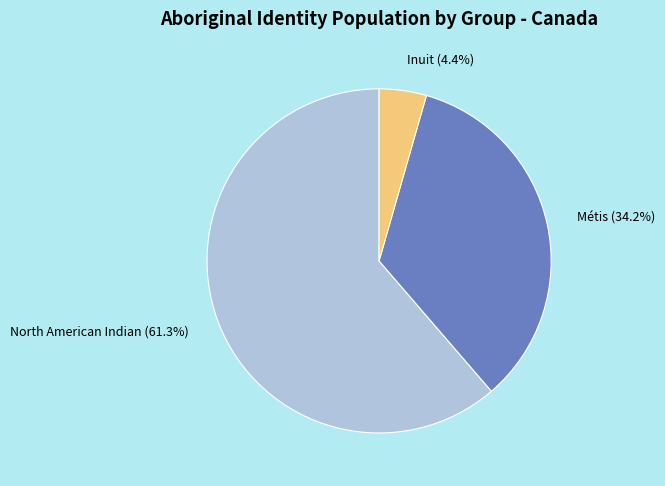

To the nearest percent, what is the combined percentage of North American Indian and Inuit?

66%